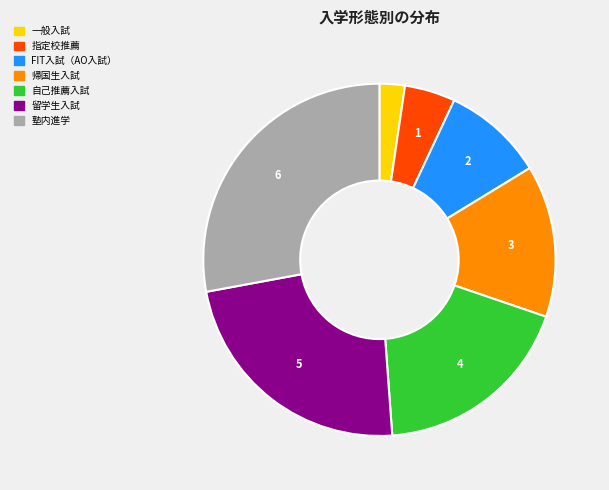

What is the ratio of the value at 自己推薦入試 to the value at 一般入試?

8.0